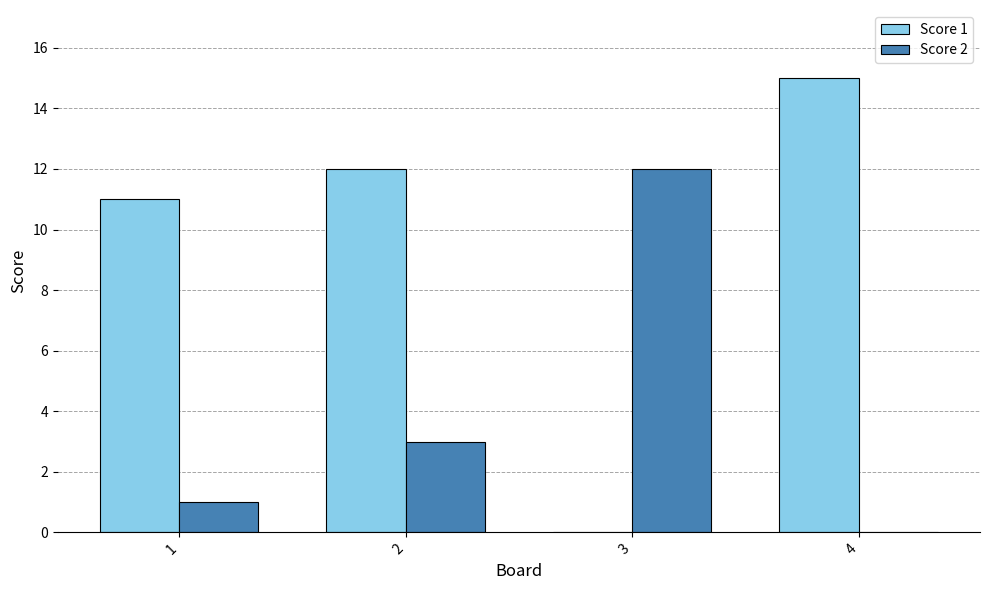

Reading left to right, what are all the values shown in this chart?

Score 1: 1=11	2=12	3=0	4=15
Score 2: 1=1	2=3	3=12	4=0